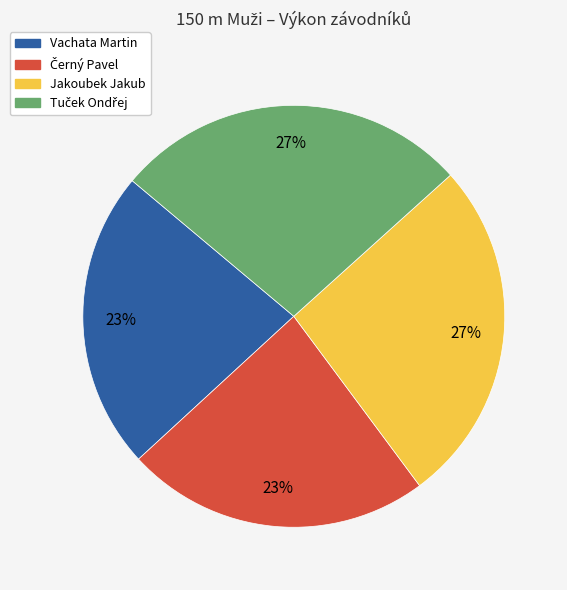

True or false: Jakoubek Jakub accounts for 14% of the total.

False